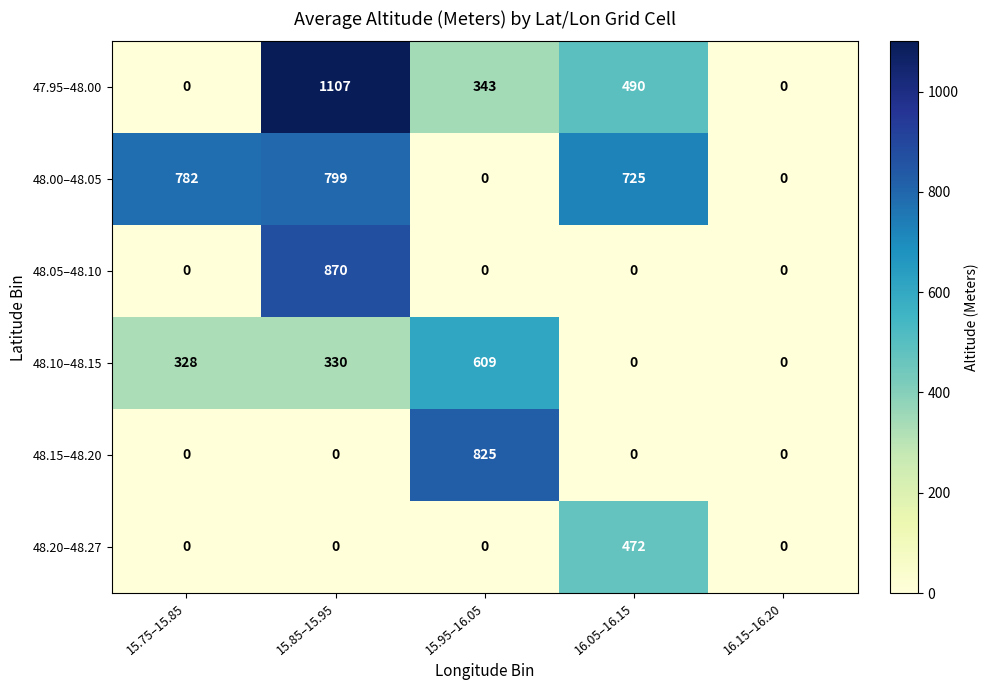

What is the average value of the 48.10–48.15 series?

253